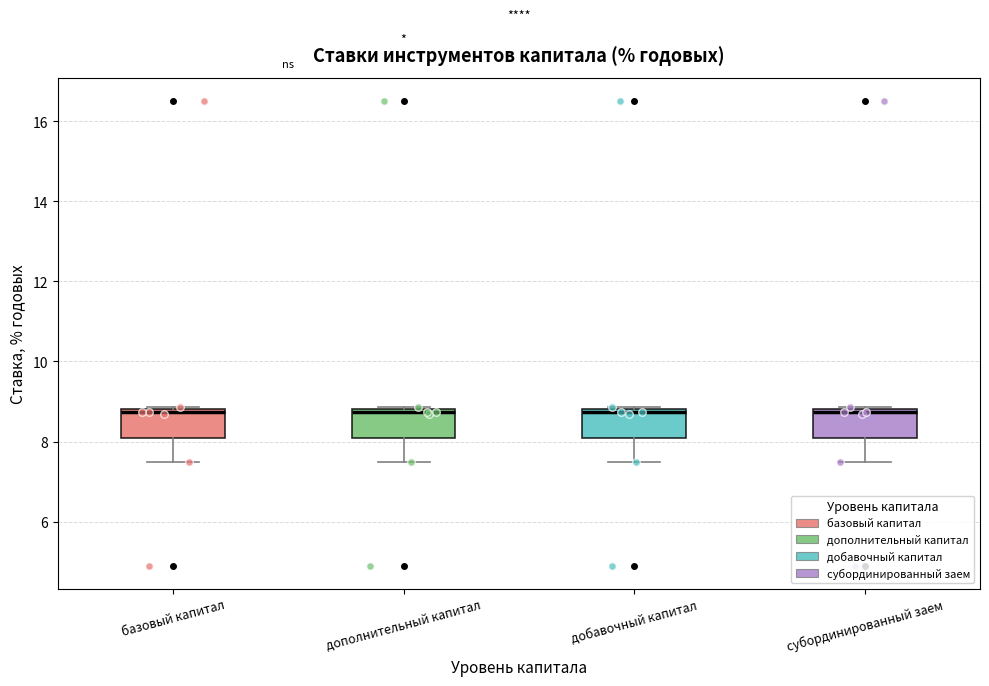

Reading left to right, read every box against the y-axis: the position of its median line, the range the box covers, and the ends of its whiskers. The values are not printed on the chart, so give them approximately, as read against the axis.

базовый капитал: median 8.8 (just below the box's upper edge), box 8.2 to 8.8, whiskers 7.6 to 8.8 (just above the box's upper edge)
дополнительный капитал: median 8.8 (just below the box's upper edge), box 8.2 to 8.8, whiskers 7.6 to 8.8 (just above the box's upper edge)
добавочный капитал: median 8.8 (just below the box's upper edge), box 8.2 to 8.8, whiskers 7.6 to 8.8 (just above the box's upper edge)
субординированный заем: median 8.8 (just below the box's upper edge), box 8.2 to 8.8, whiskers 7.6 to 8.8 (just above the box's upper edge)